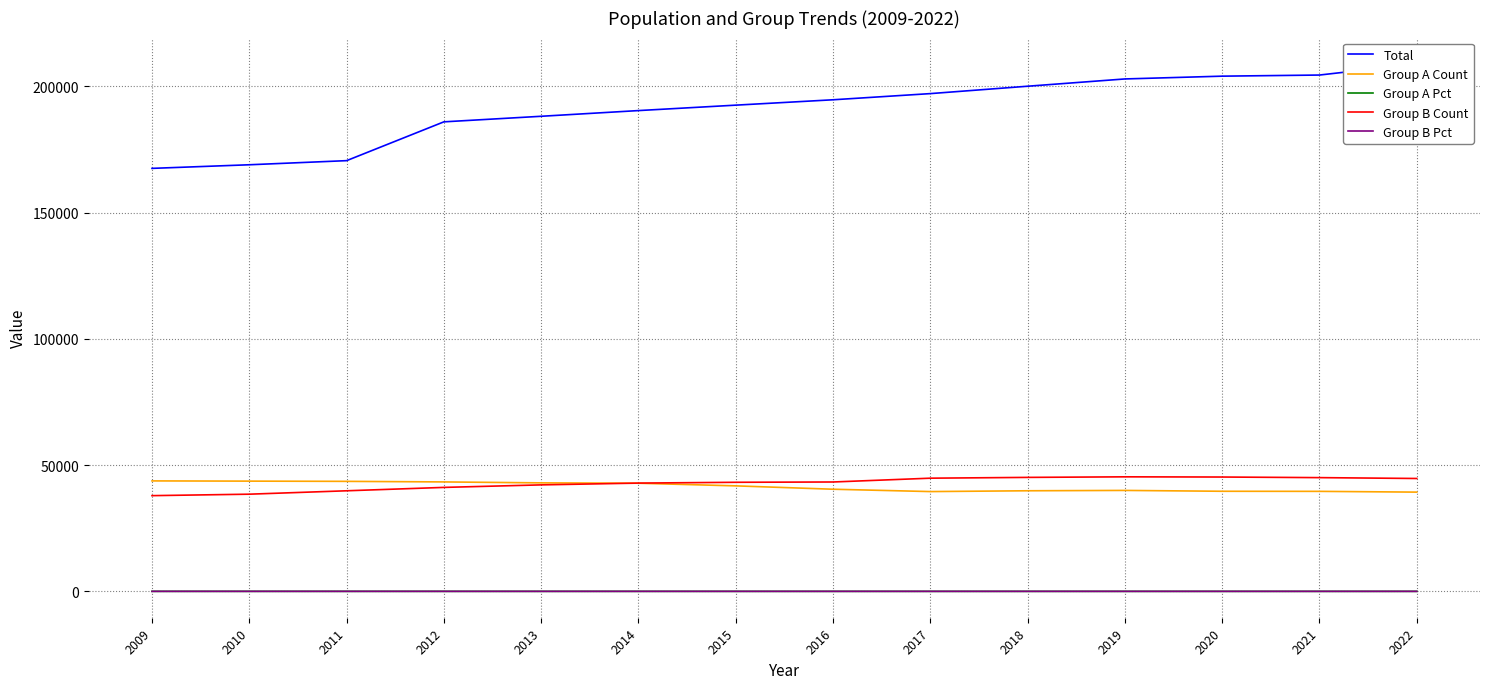

At which label does Total first exceed 194639?

2017